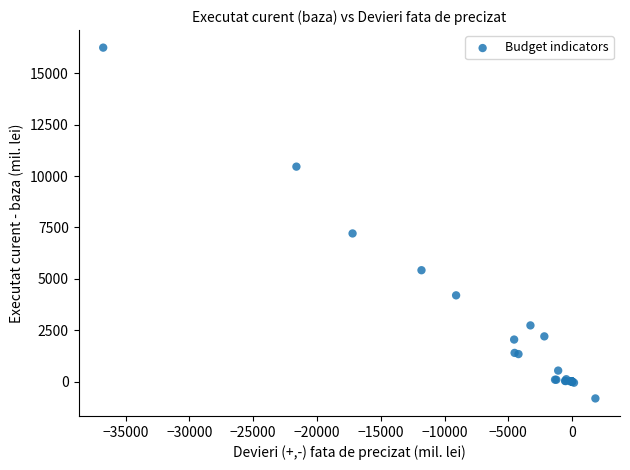

What Y value in the scatter plot is closest to 7715?

7207.7